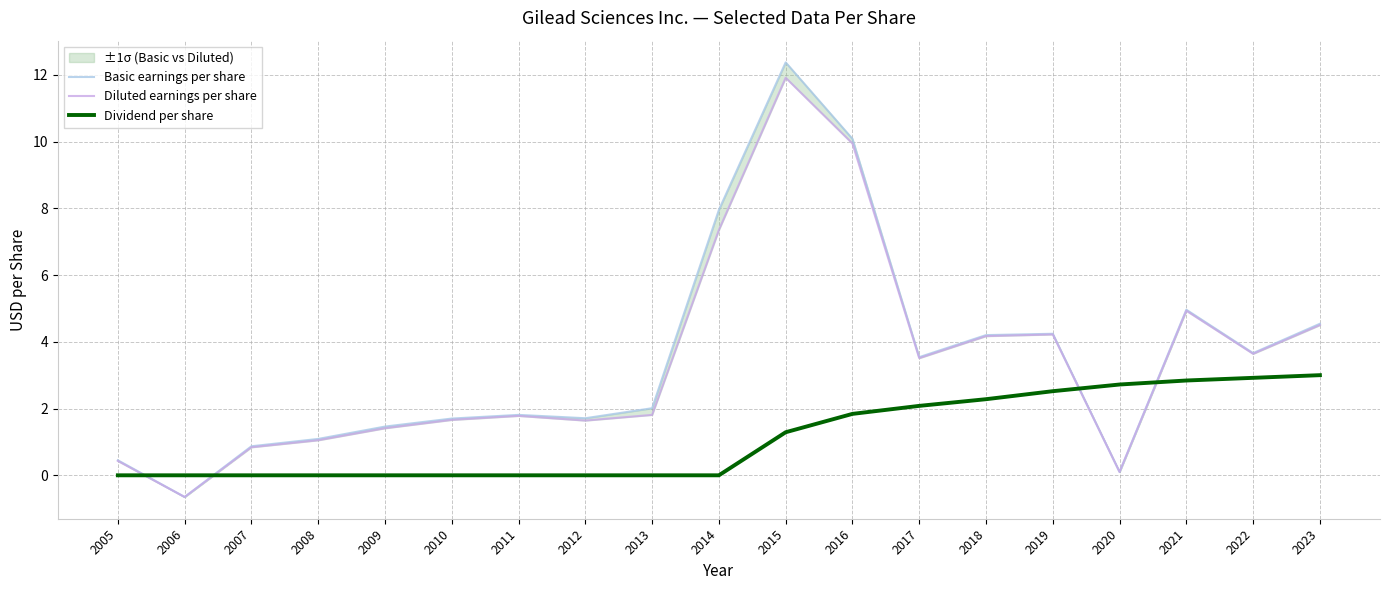

True or false: Basic earnings per share and Diluted earnings per share intersect in this chart.

False